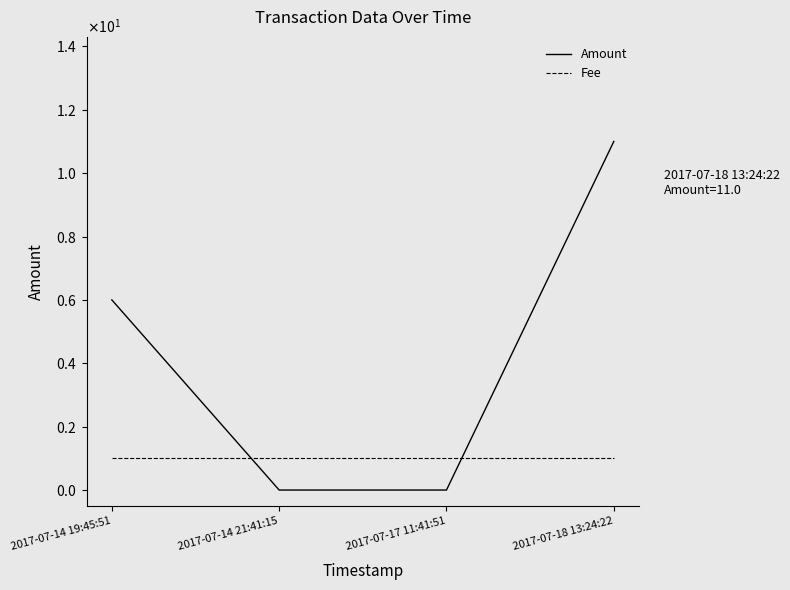

Which category has the lowest value in the Amount series?

2017-07-14 21:41:15